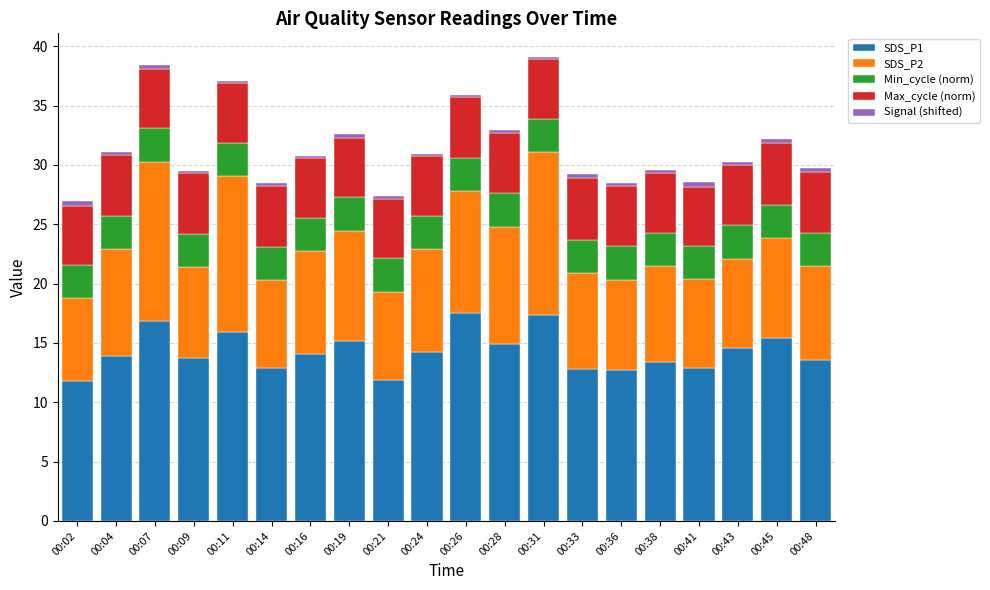

The SDS_P1 series shows 17.4 at 00:31. True or false?

True